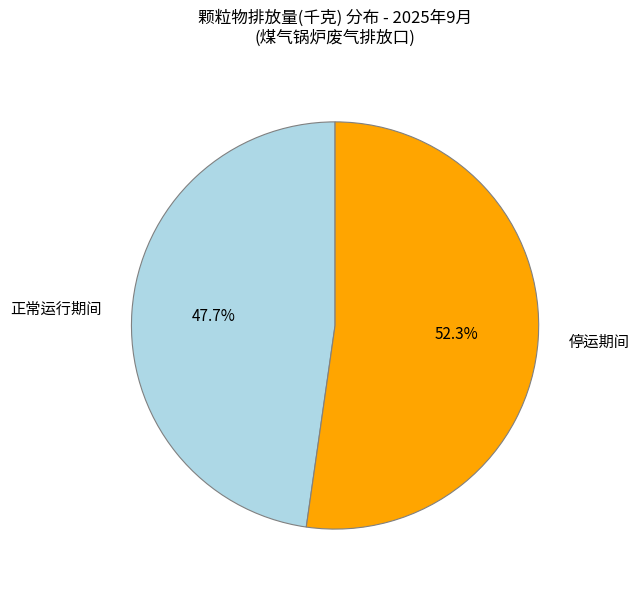

Does any single category account for the majority?

Yes